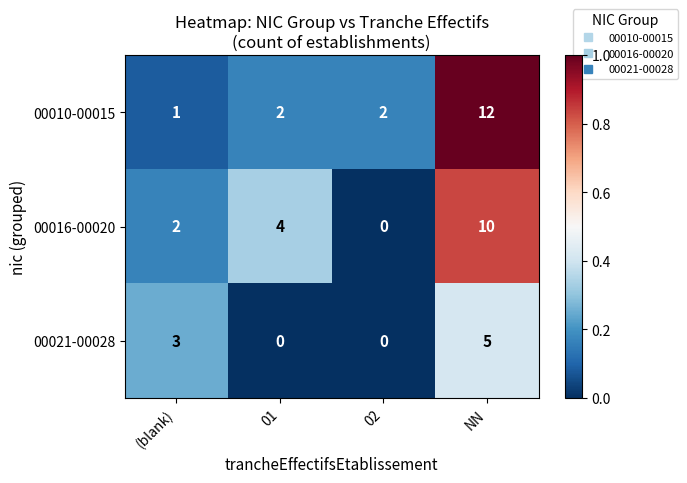

Rank the series by their maximum value, from lowest to highest.

00021-00028, 00016-00020, 00010-00015